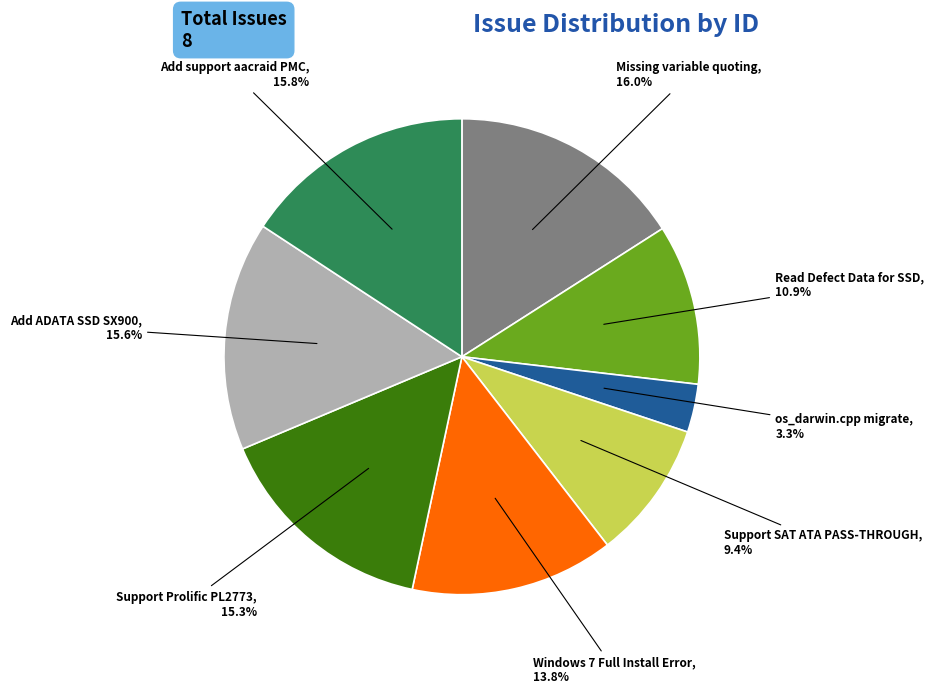

Is there a majority slice in this chart?

No